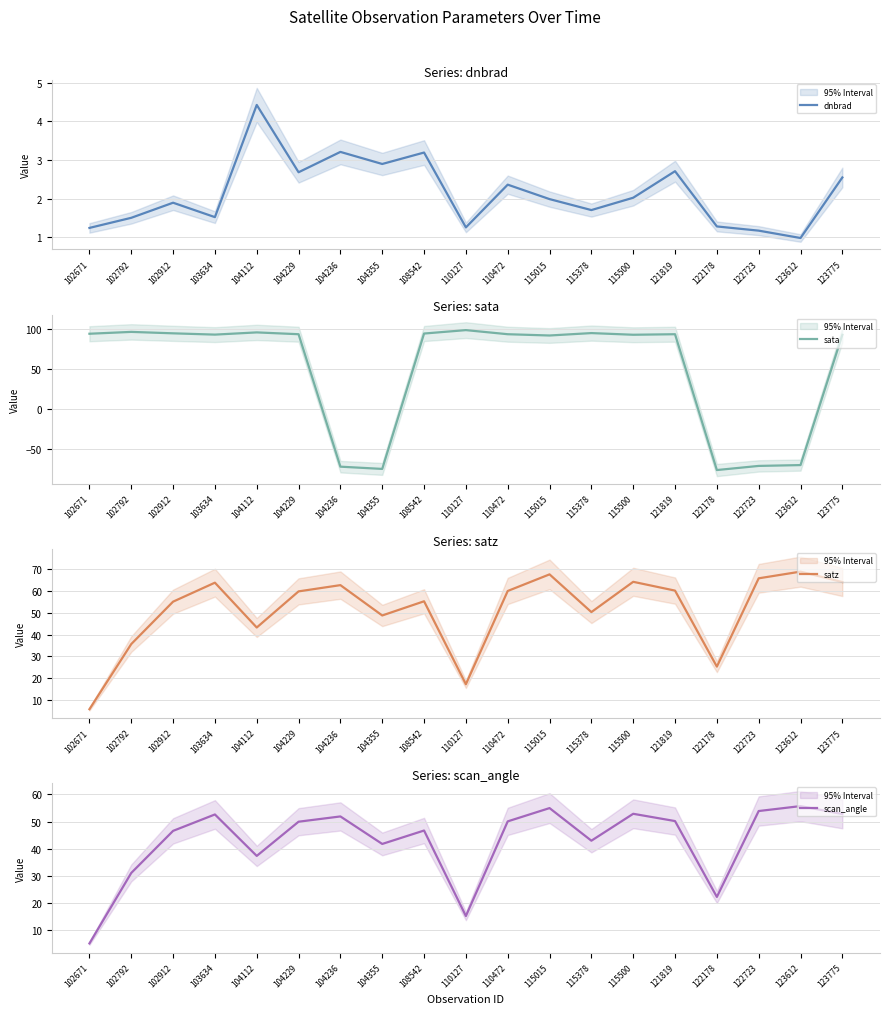

Is the value of sata at 102912 greater than the value of scan_angle at 122178?

Yes